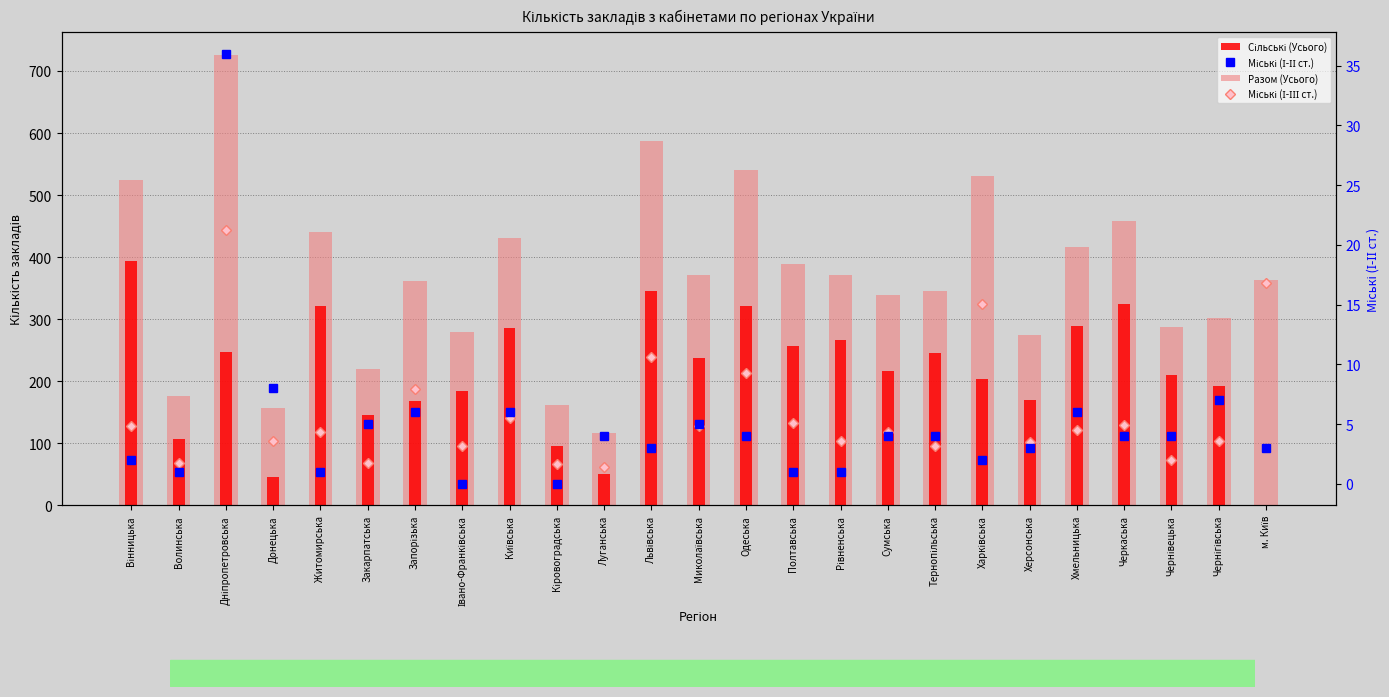

Reading left to right, transcribe all the data shown in this chart.

Міські (І-ІІІ ст.): Вінницька=128	Волинська=68	Дніпропетровська=443	Донецька=103	Житомирська=118	Закарпатська=68	Запорізька=188	Івано-Франківська=96	Київська=140	Кіровоградська=67	Луганська=62	Львівська=239	Миколаївська=128	Одеська=213	Полтавська=132	Рівненська=104	Сумська=118	Тернопільська=96	Харківська=324	Херсонська=102	Хмельницька=122	Черкаська=130	Чернівецька=73	Чернігівська=103	м. Київ=358
Разом (Усього): Вінницька=524	Волинська=176	Дніпропетровська=726	Донецька=157	Житомирська=440	Закарпатська=219	Запорізька=362	Івано-Франківська=280	Київська=431	Кіровоградська=162	Луганська=116	Львівська=587	Миколаївська=371	Одеська=540	Полтавська=389	Рівненська=371	Сумська=339	Тернопільська=346	Харківська=530	Херсонська=274	Хмельницька=417	Черкаська=459	Чернівецька=287	Чернігівська=302	м. Київ=363
Сільські (Усього): Вінницька=394	Волинська=107	Дніпропетровська=247	Донецька=46	Житомирська=321	Закарпатська=146	Запорізька=168	Івано-Франківська=184	Київська=285	Кіровоградська=95	Луганська=50	Львівська=345	Миколаївська=238	Одеська=322	Полтавська=256	Рівненська=266	Сумська=216	Тернопільська=246	Харківська=204	Херсонська=169	Хмельницька=289	Черкаська=325	Чернівецька=210	Чернігівська=192	м. Київ=0
Міські (І-ІІ ст.): Вінницька=2	Волинська=1	Дніпропетровська=36	Донецька=8	Житомирська=1	Закарпатська=5	Запорізька=6	Івано-Франківська=0	Київська=6	Кіровоградська=0	Луганська=4	Львівська=3	Миколаївська=5	Одеська=4	Полтавська=1	Рівненська=1	Сумська=4	Тернопільська=4	Харківська=2	Херсонська=3	Хмельницька=6	Черкаська=4	Чернівецька=4	Чернігівська=7	м. Київ=3